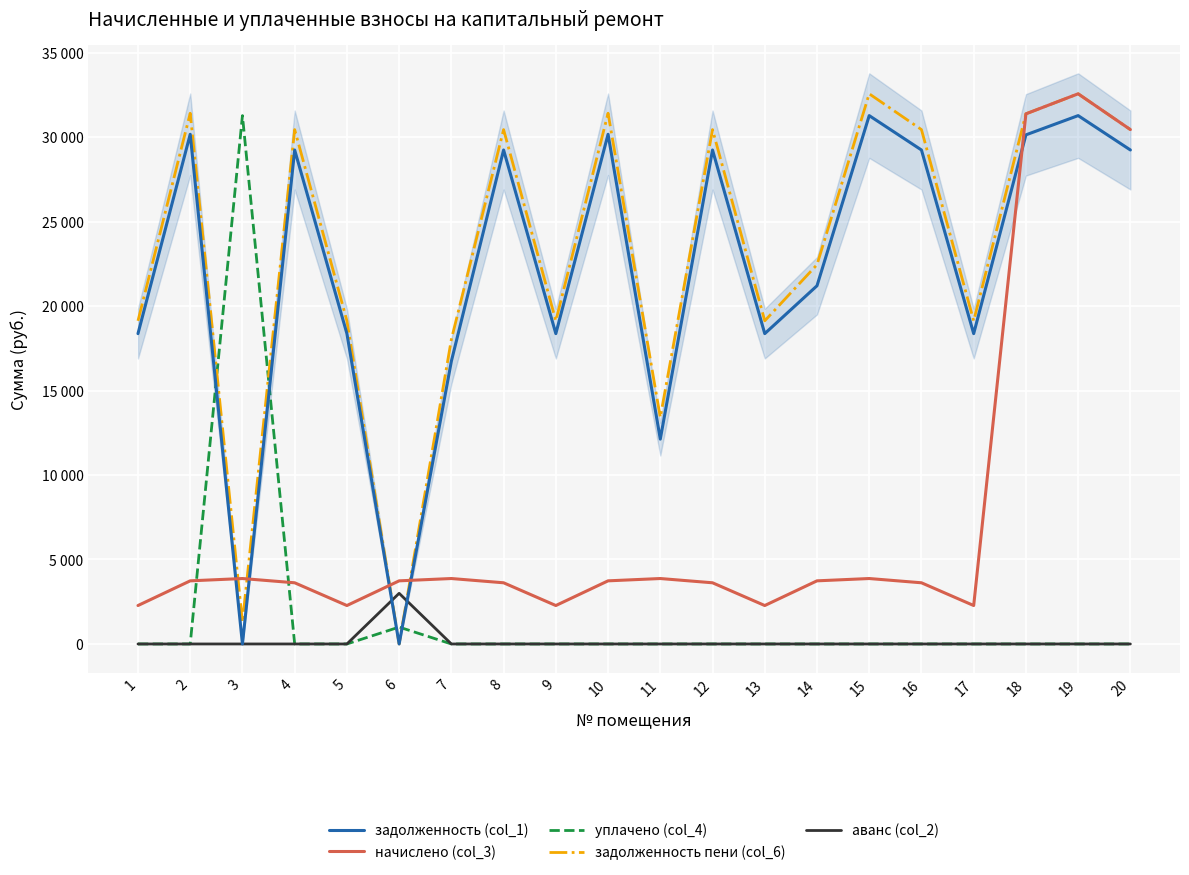

In задолженность (col_1), how many points are higher than both neighbors (excluding endpoints)?

7